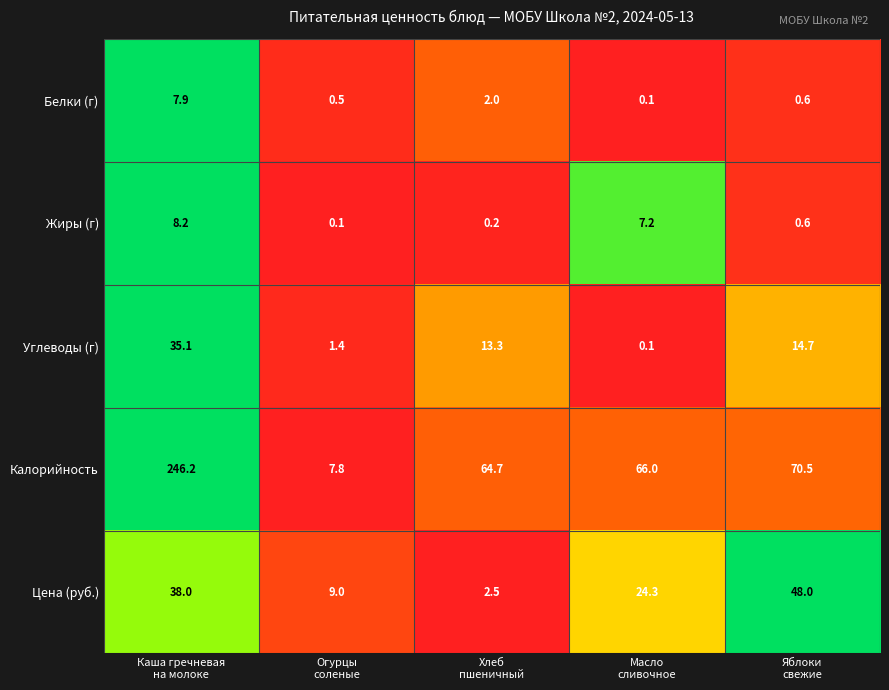

What is the total value across all series at Масло
сливочное?

97.7